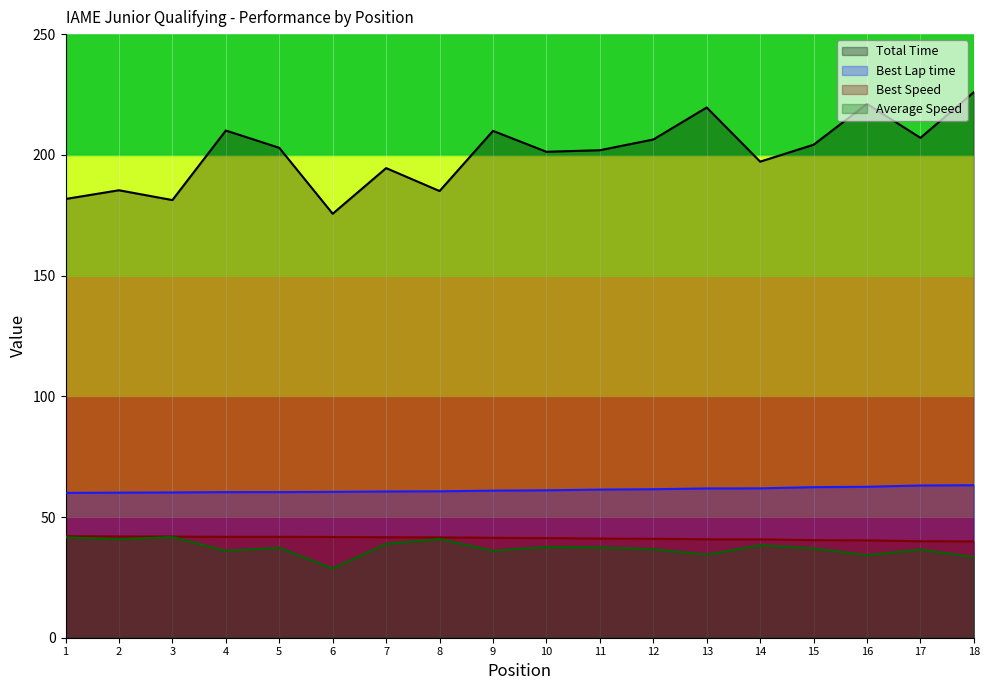

What is the difference between the highest and lowest values at 15?

167.2